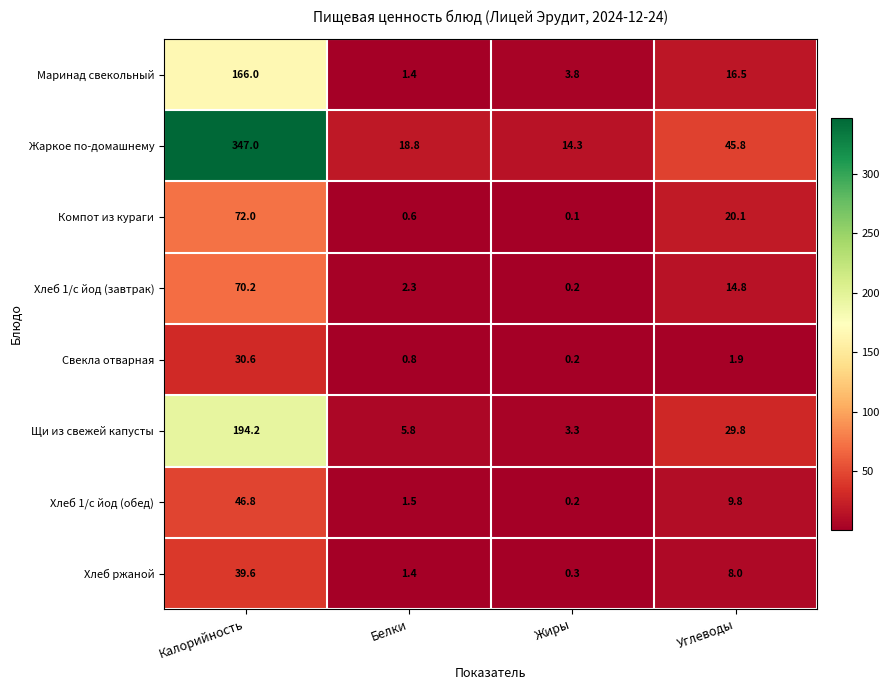

Between Белки and Углеводы, which series saw the biggest shift?

Жаркое по-домашнему